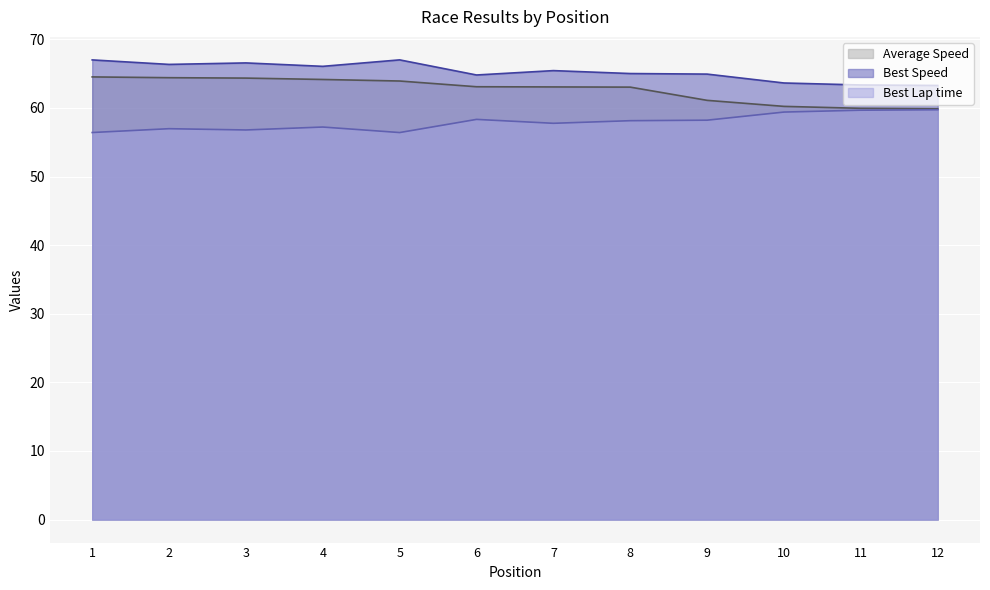

What is the difference between the maximum and minimum values in the Best Speed series?

3.7